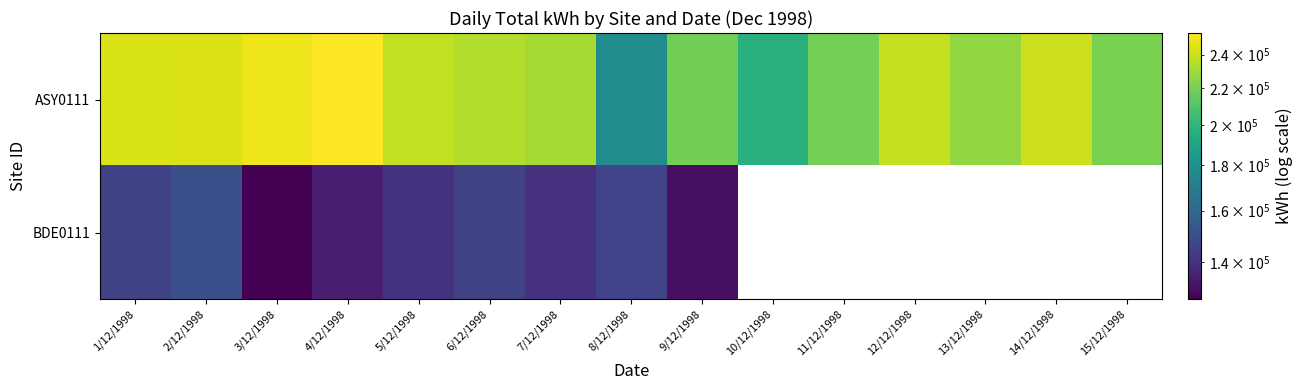

What is the smallest value displayed?

127122.0